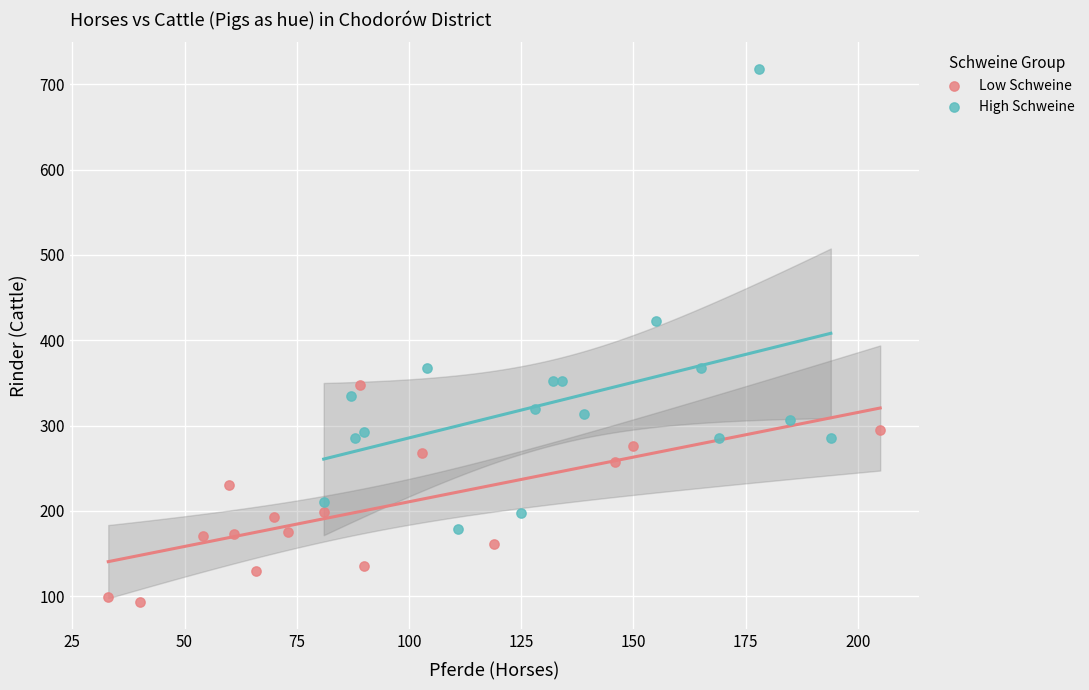

Which series reaches the maximum Y coordinate?

High Schweine